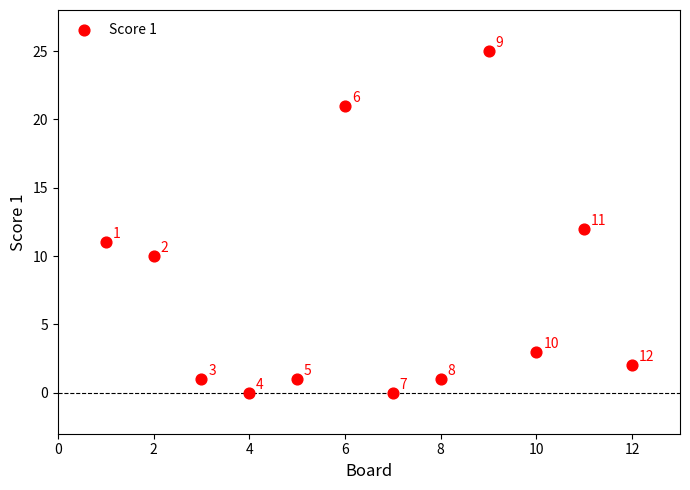

What Y value in the scatter plot is closest to 12?

12